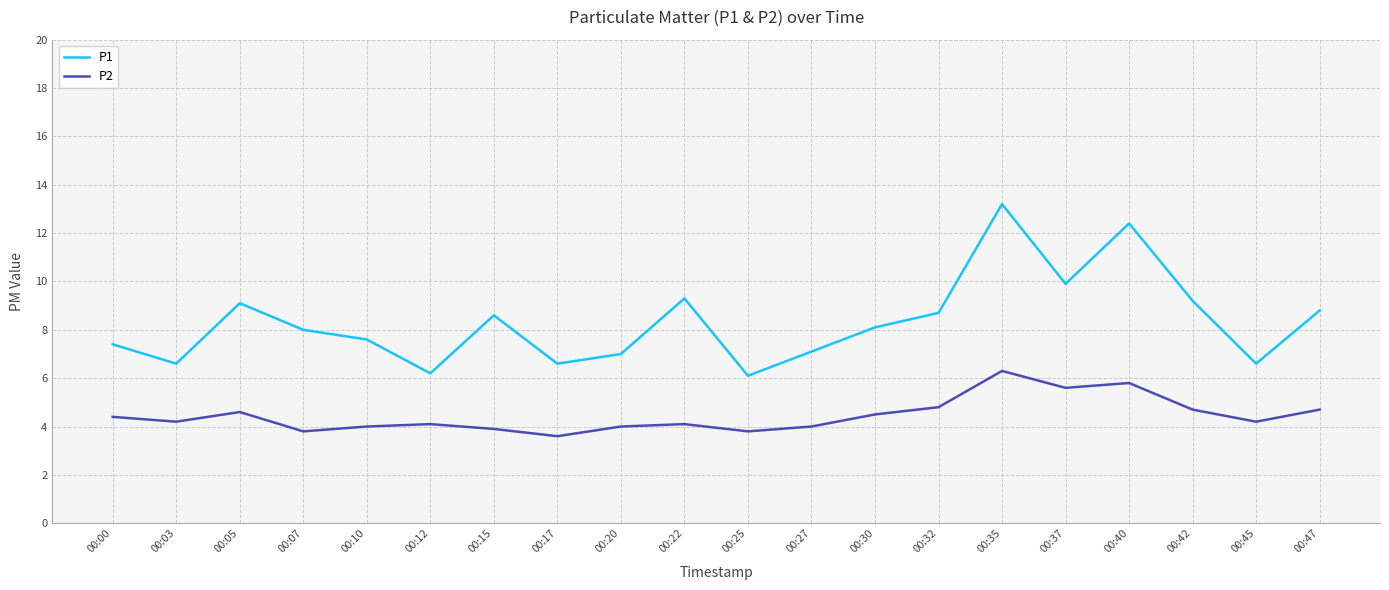

How many interior local peaks does the P1 series have?

5